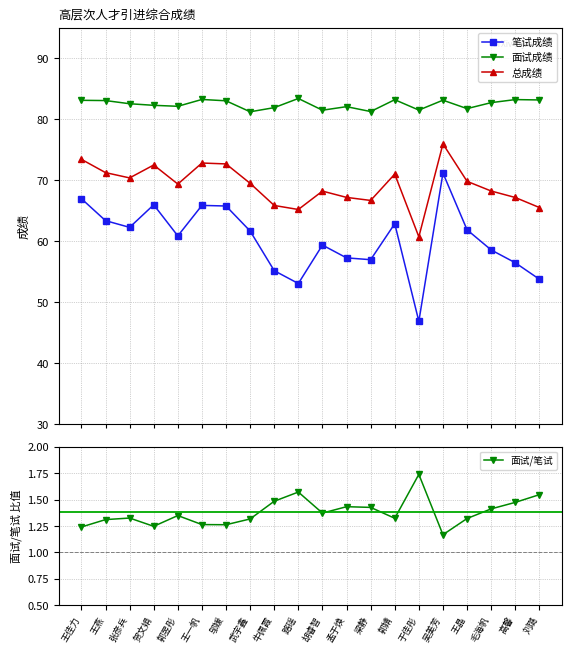

What is the label of the 14th point from the left?

郭婧